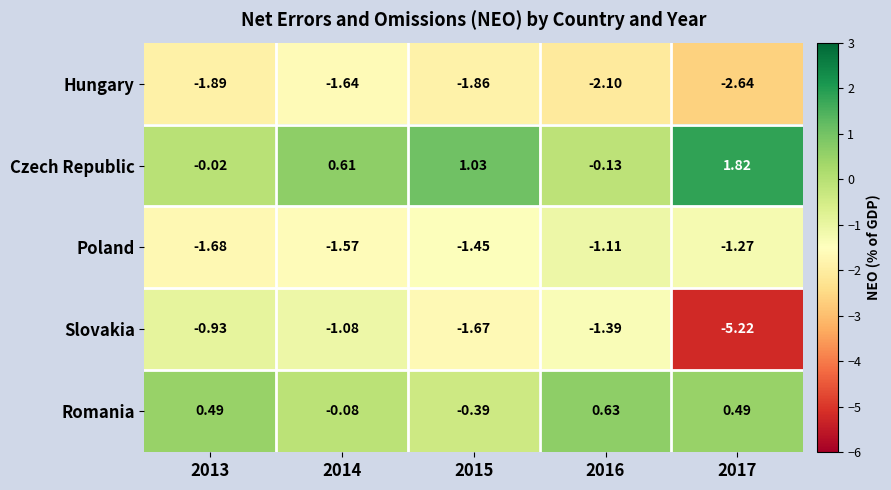

Is the value of Hungary at 2016 greater than the value of Slovakia at 2016?

No